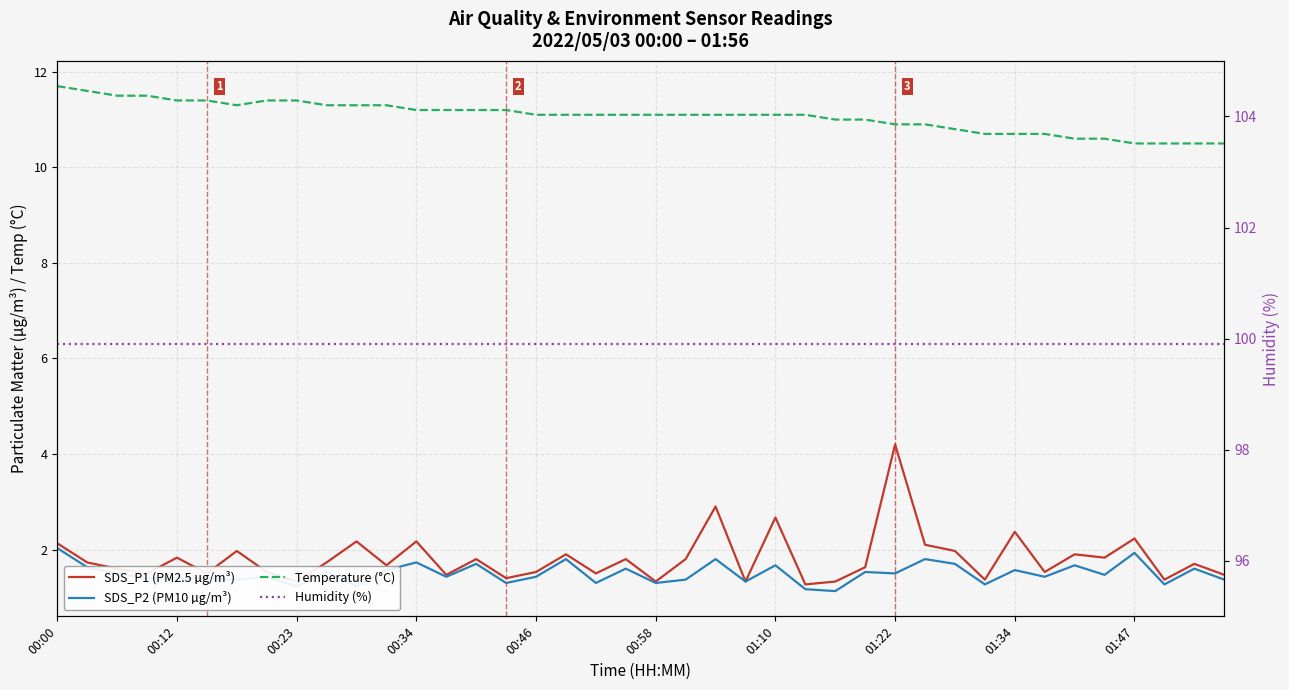

What is the difference between the maximum and minimum values in the SDS_P1 (PM2.5 µg/m³) series?

2.9